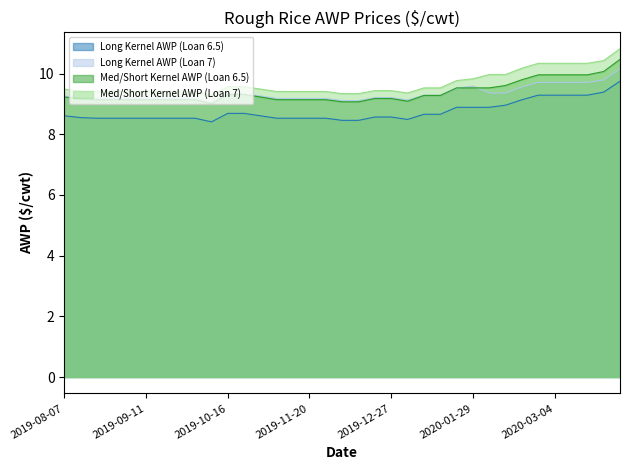

What is the sum of the Long Kernel AWP (Loan 7) values at 2019-08-28 and 2019-10-30?

18.4